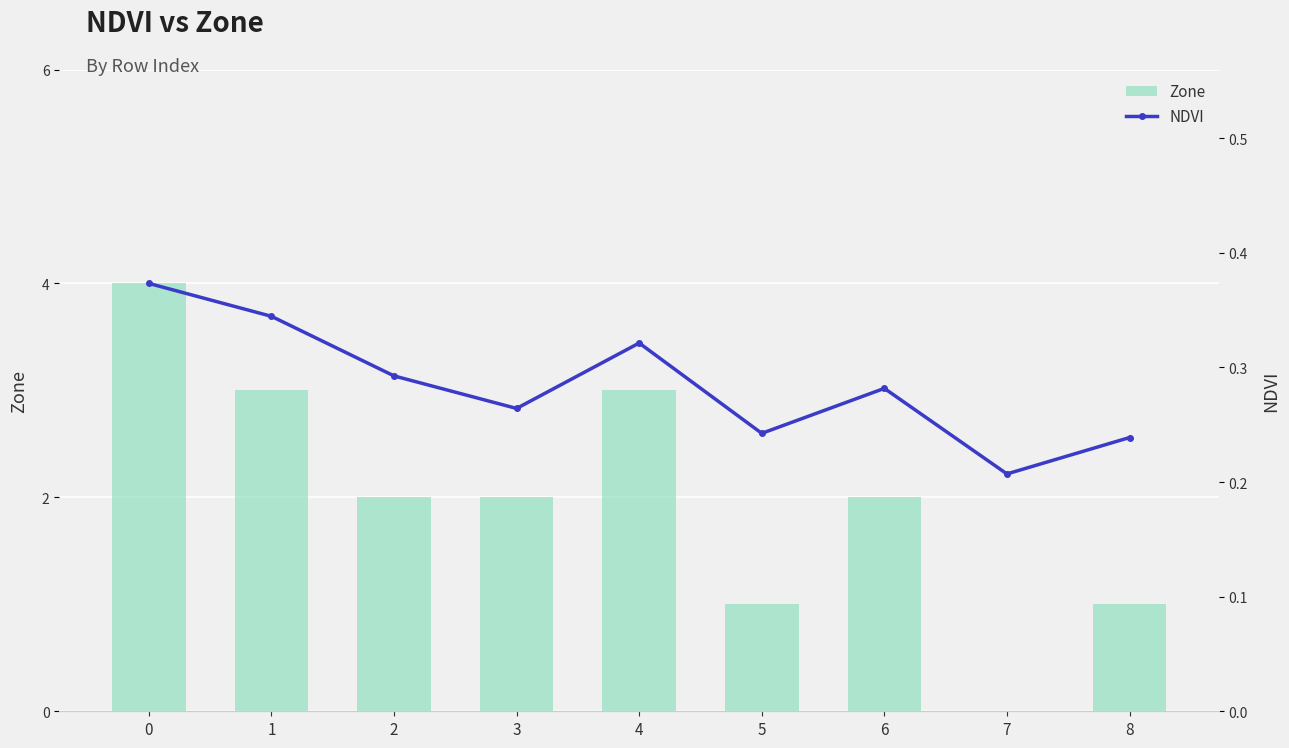

What is the difference between the second highest and minimum values in the Zone series?

3.0